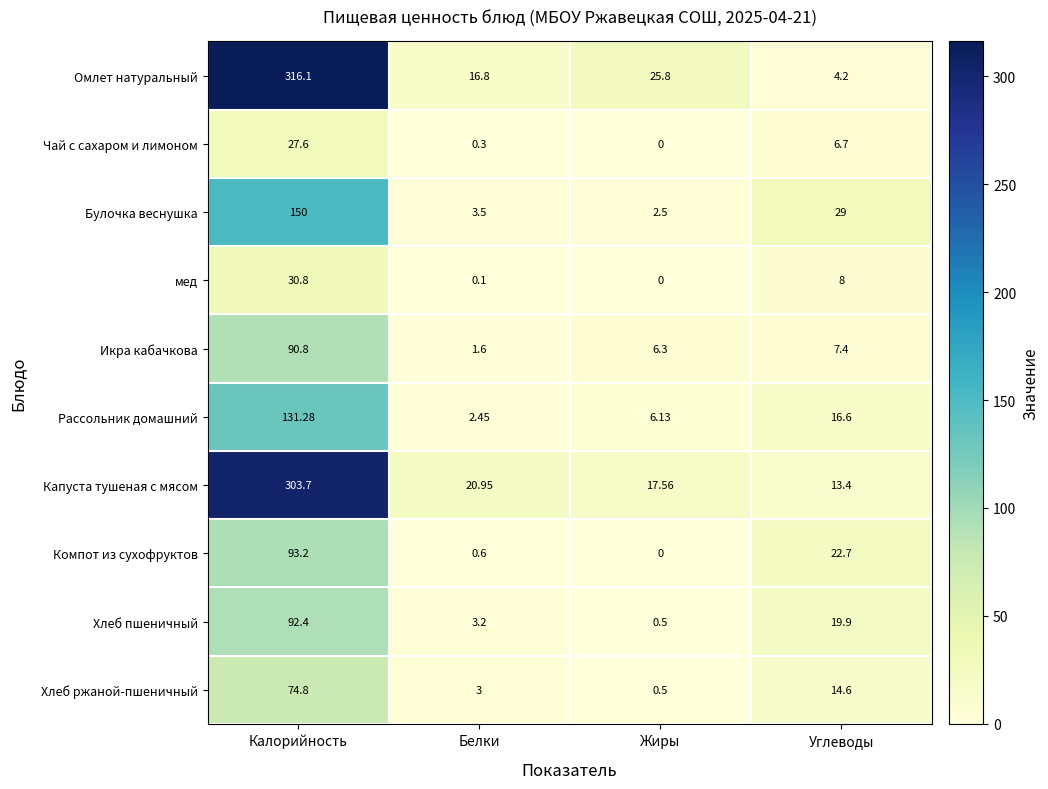

Between Калорийность and Белки, which series saw the biggest shift?

Омлет натуральный